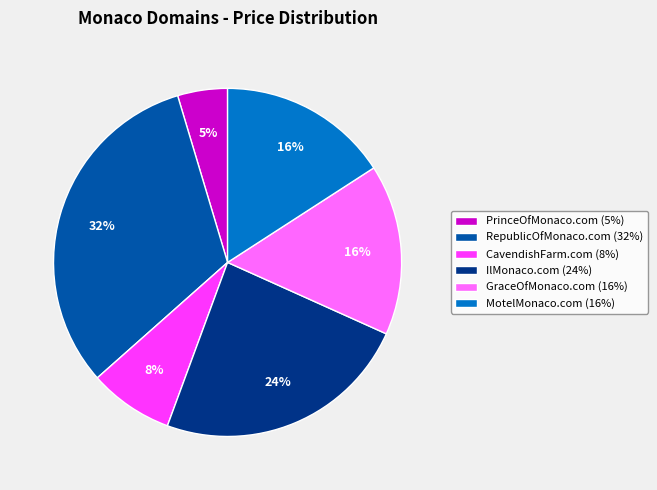

Does PrinceOfMonaco.com represent more than half of the total?

No